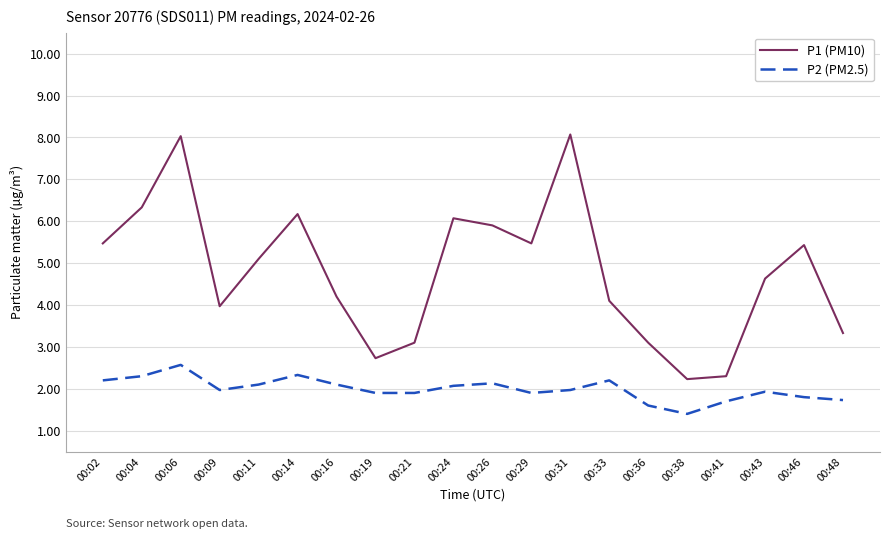

What are all the series names shown in the legend?

P1 (PM10), P2 (PM2.5)